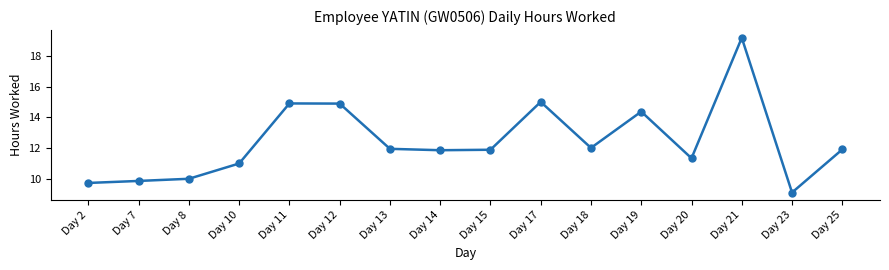

The chart shows a value of 4.4 at Day 11. True or false?

False